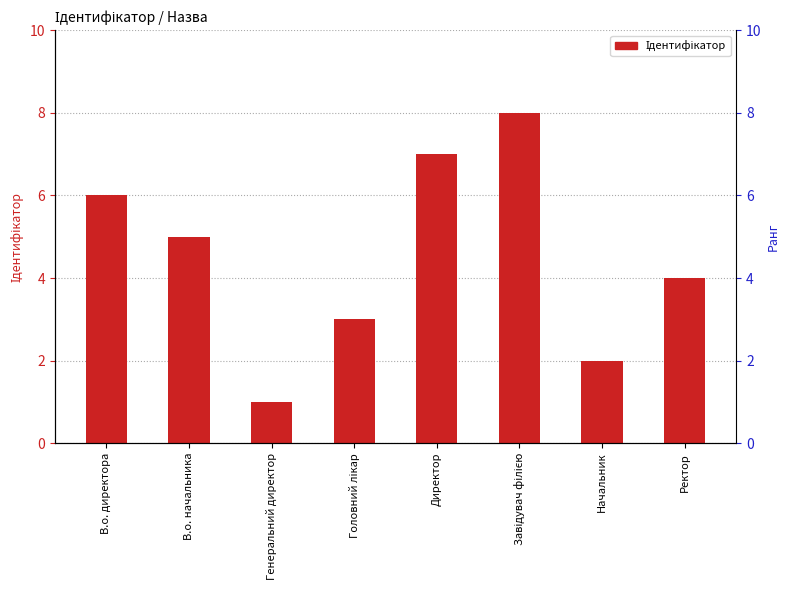

Reading left to right, list all the values displayed in this chart.

В.о. директора=6	В.о. начальника=5	Генеральний директор=1	Головний лікар=3	Директор=7	Завідувач філією=8	Начальник=2	Ректор=4